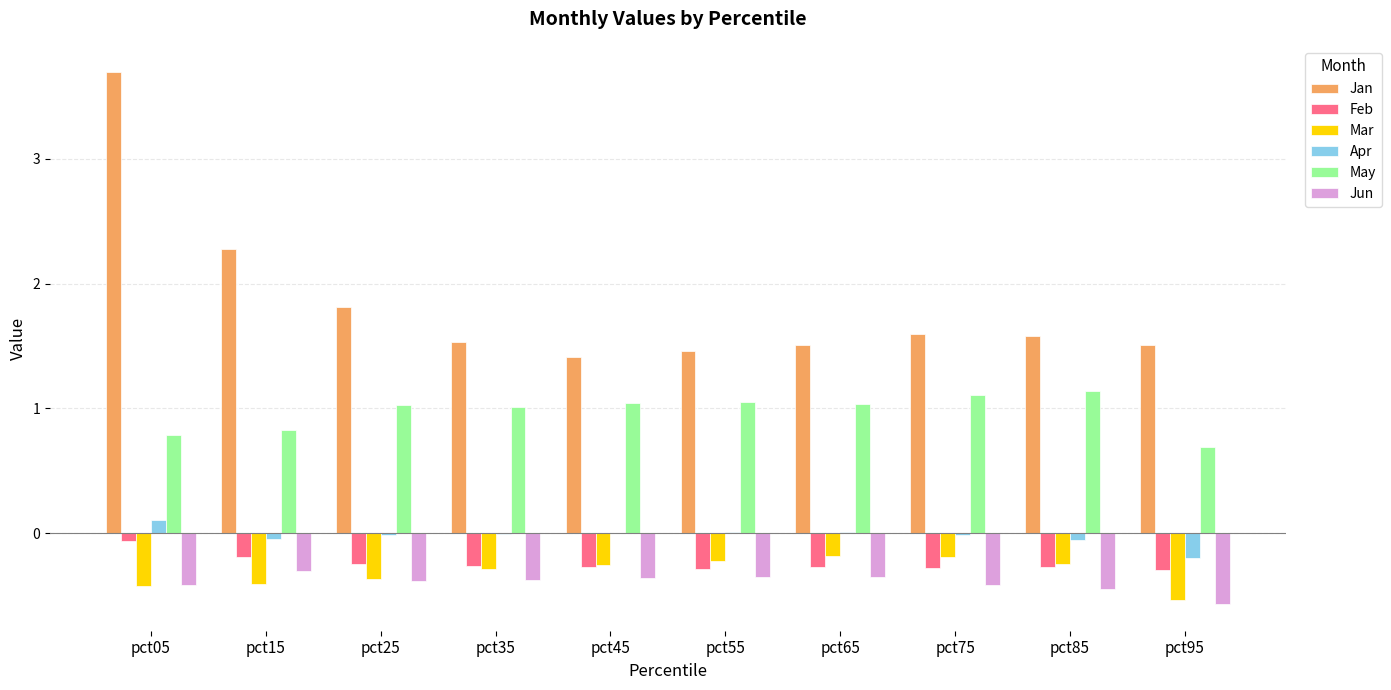

What are all the series names shown in the legend?

Jan, Feb, Mar, Apr, May, Jun